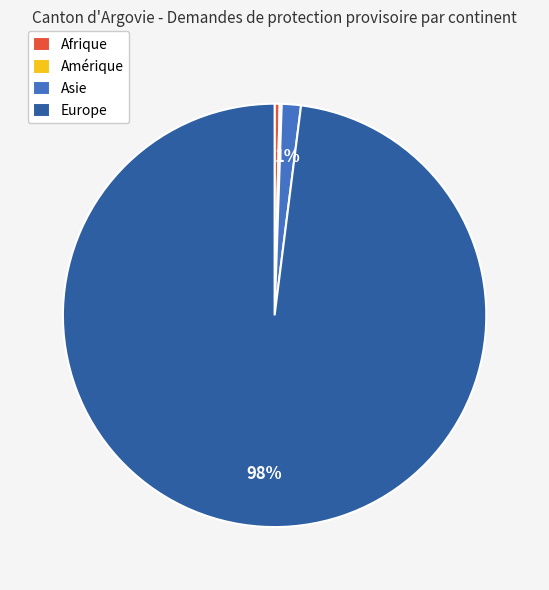

What is the largest slice in the pie chart?

Europe